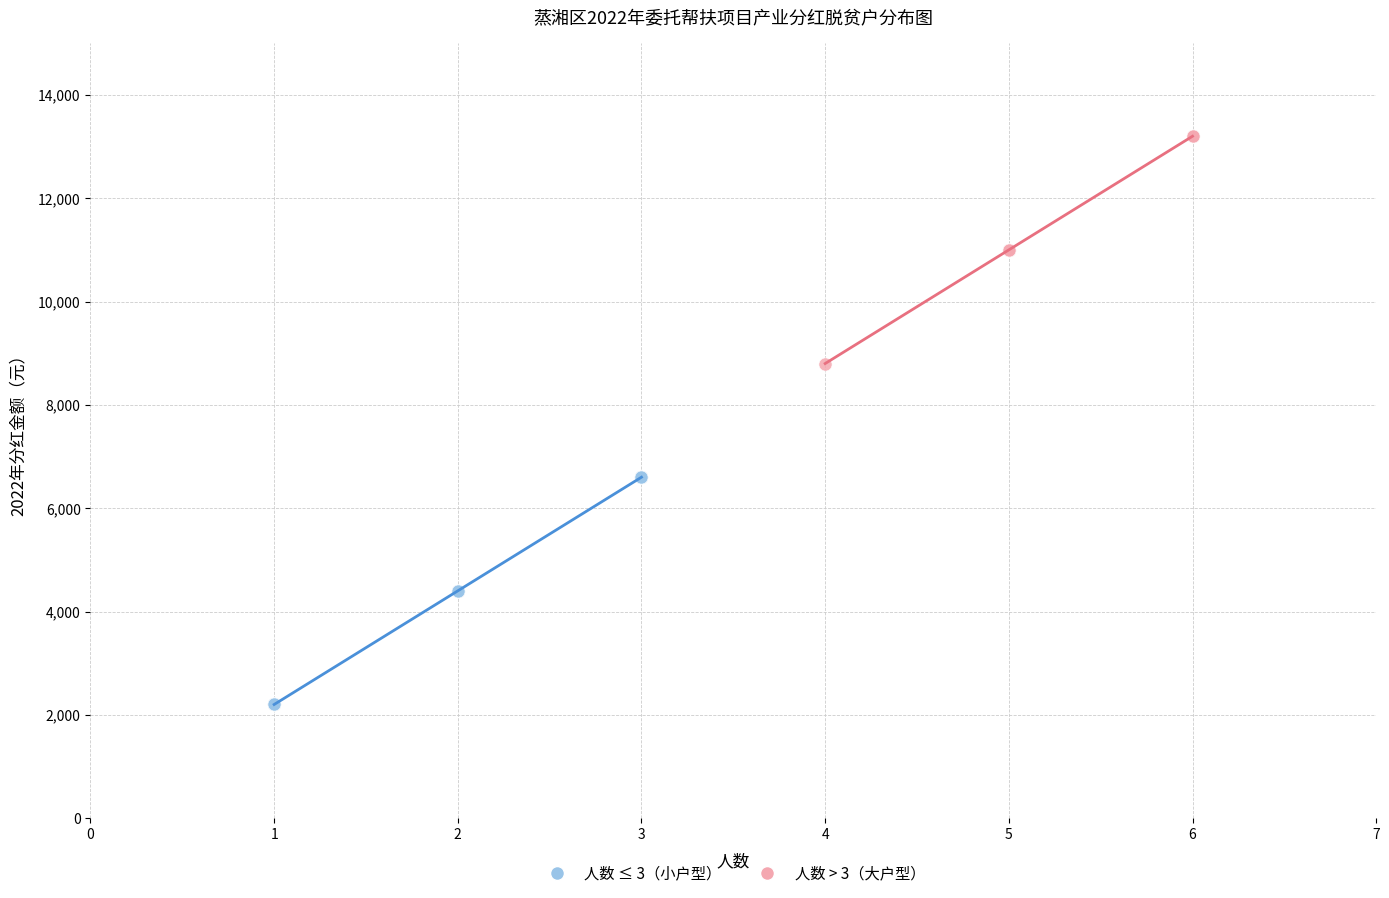

Which series has the widest spread of Y values?

人数 ≤ 3（小户型）